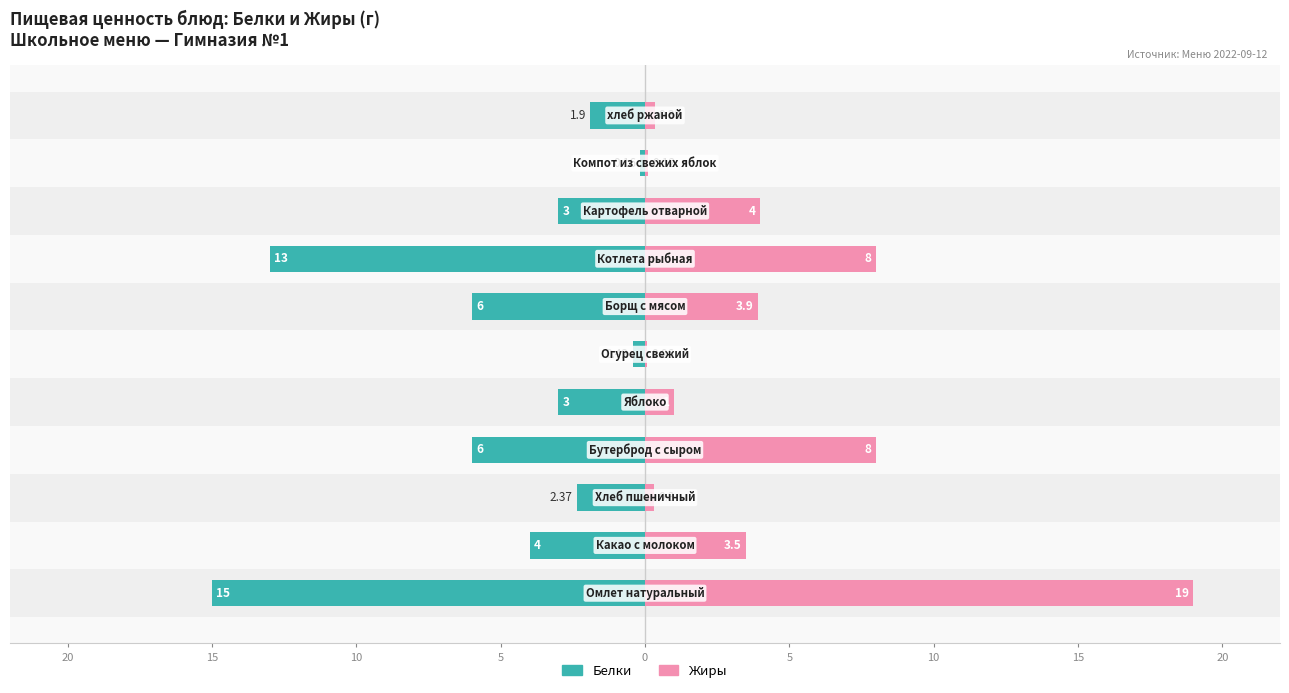

What is the total value across all series at 10?

-2.1